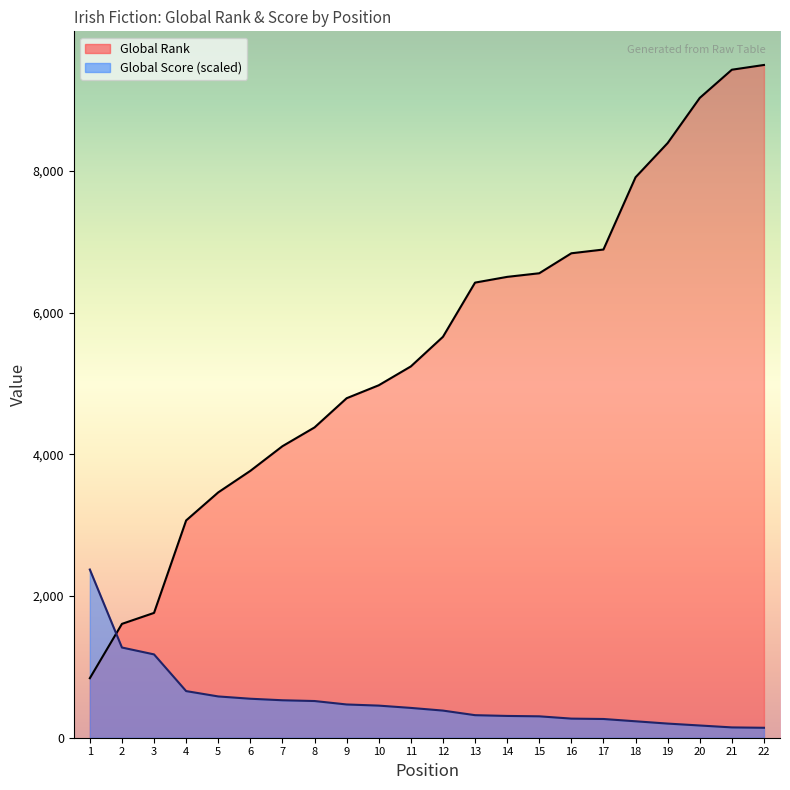

Which category has the highest value in the Global Rank series?

22